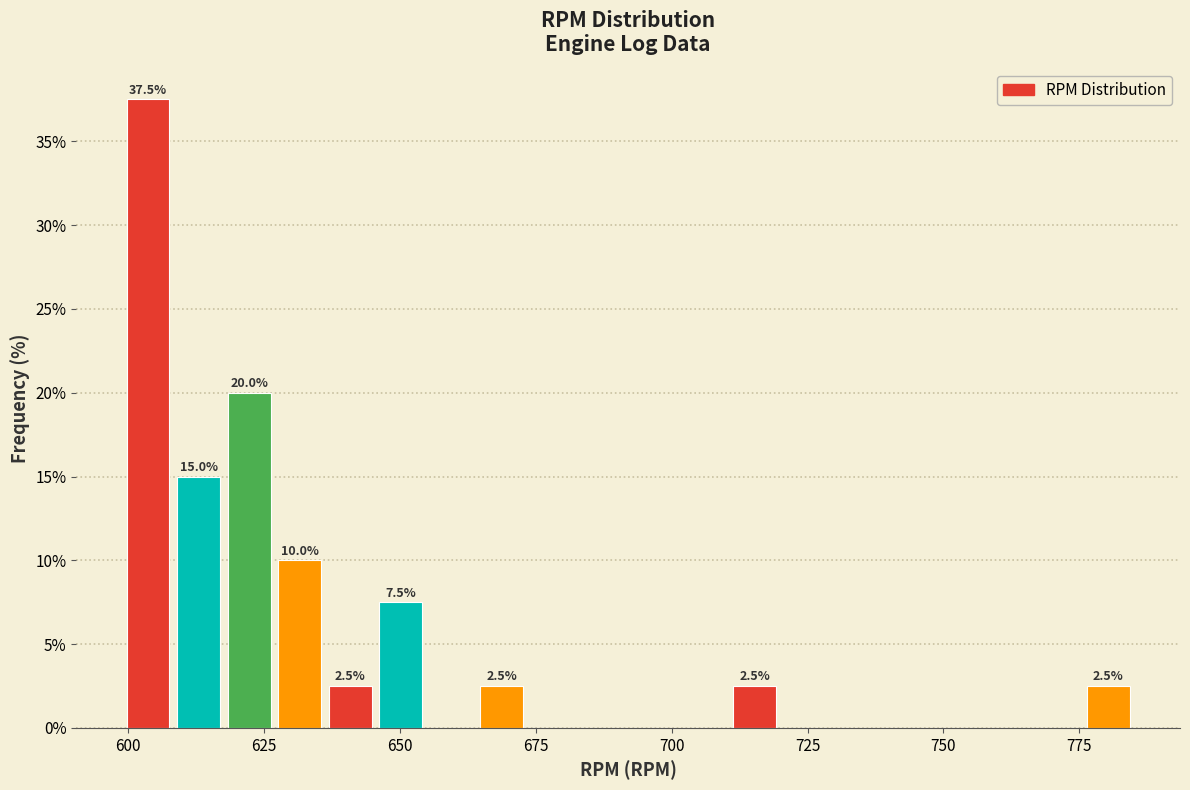

Around what value on the x-axis is the tallest bar? Give the approximate position of its centre, as read against the axis.

605